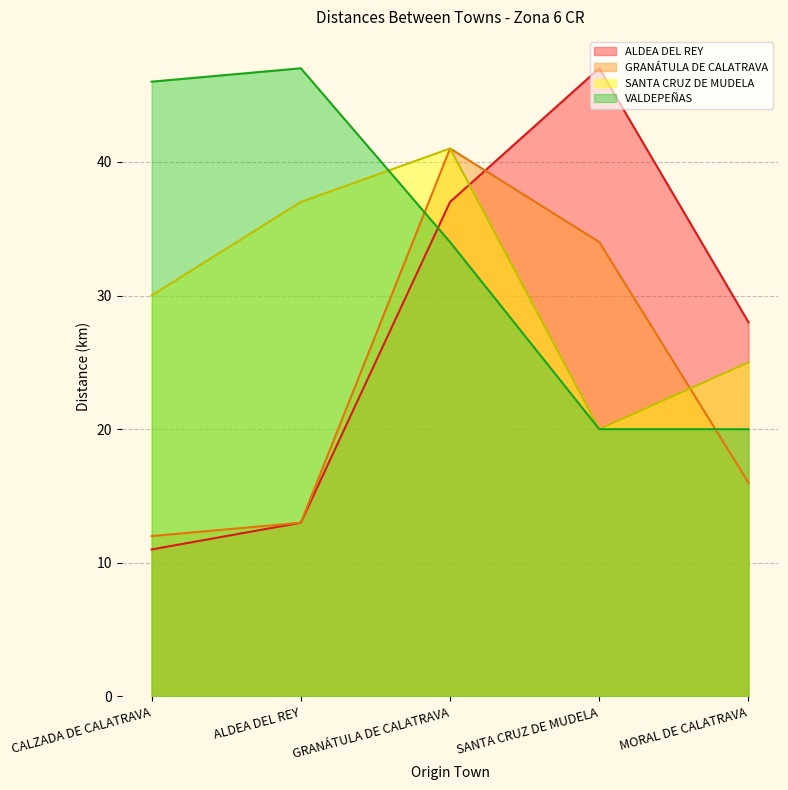

What are all the series names shown in the legend?

ALDEA DEL REY, GRANÁTULA DE CALATRAVA, SANTA CRUZ DE MUDELA, VALDEPEÑAS